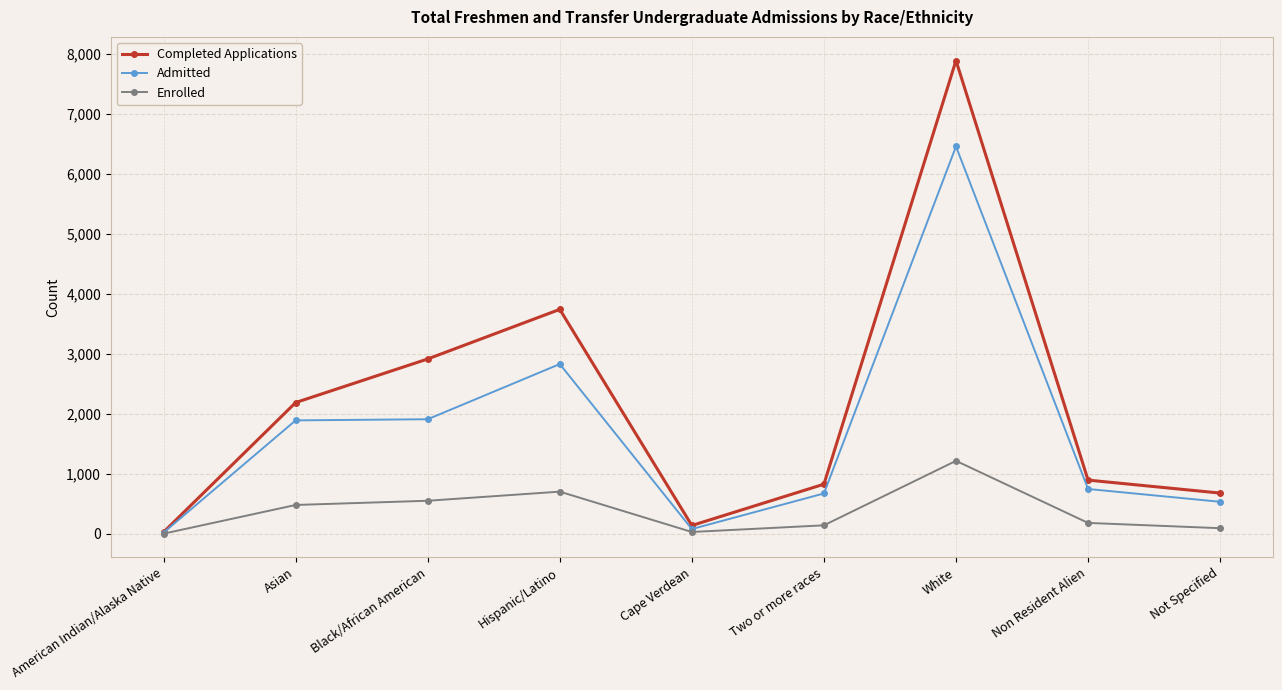

True or false: Completed Applications has a value of 680 at Not Specified.

True